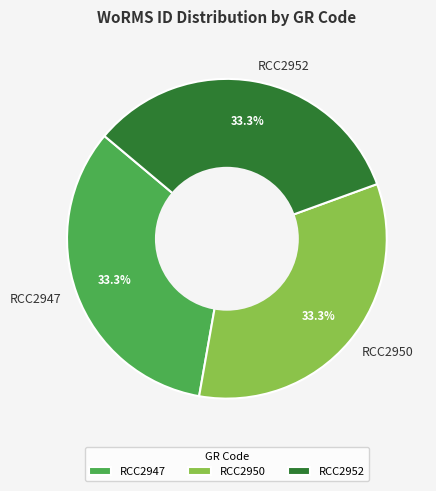

Is RCC2950 the majority of the pie?

No